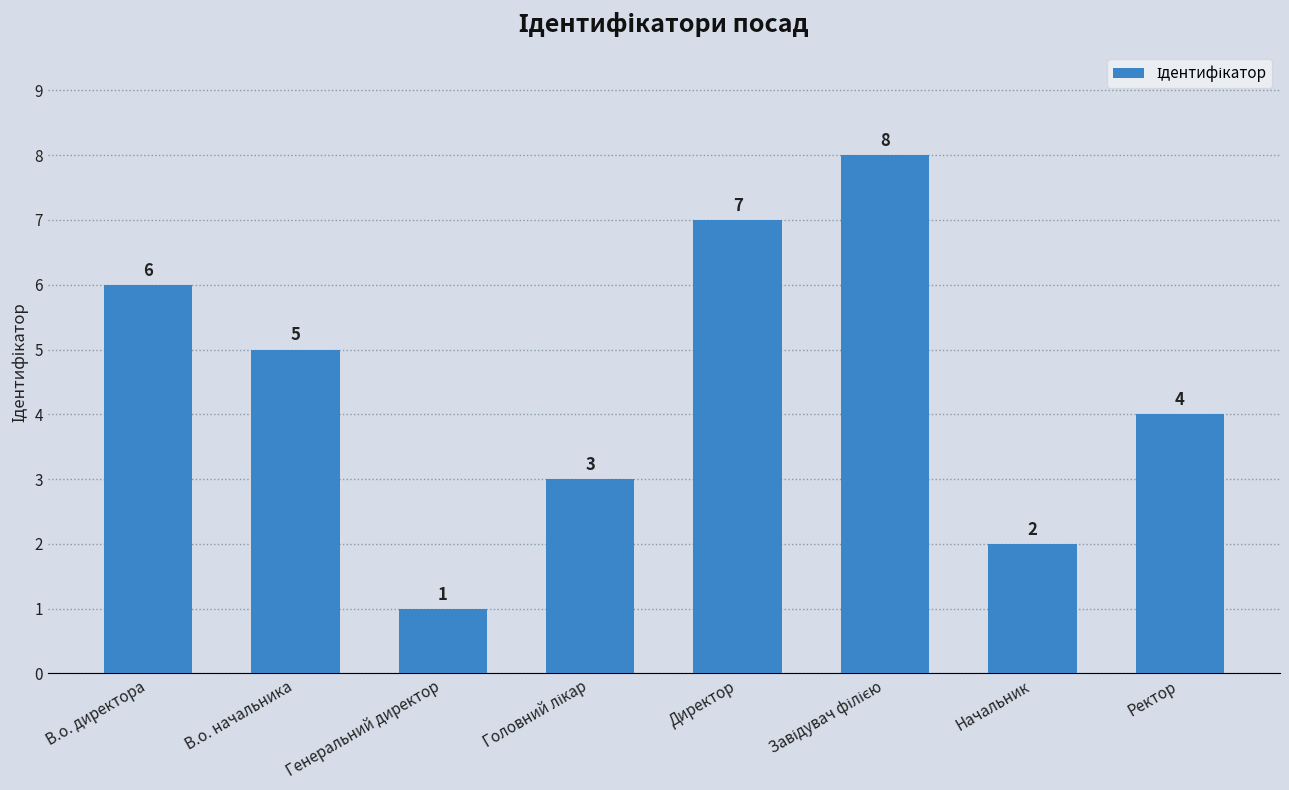

How many values are between 3 and 7?

5